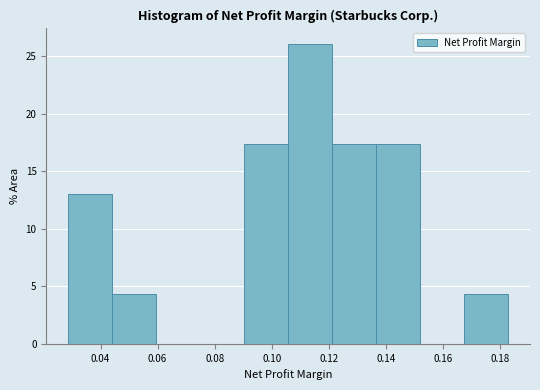

Reading left to right, transcribe this chart: for each bar, give the range it covers on the x-axis and its height. Neither the bar edges nor the heights are printed on the chart, so give them approximately, as read against the axes.

0.028 to 0.044: 13.0
0.044 to 0.060: 4.5
0.060 to 0.074: 0
0.074 to 0.090: 0
0.090 to 0.106: 17.5
0.106 to 0.122: 26.0
0.122 to 0.136: 17.5
0.136 to 0.152: 17.5
0.152 to 0.168: 0
0.168 to 0.182: 4.5